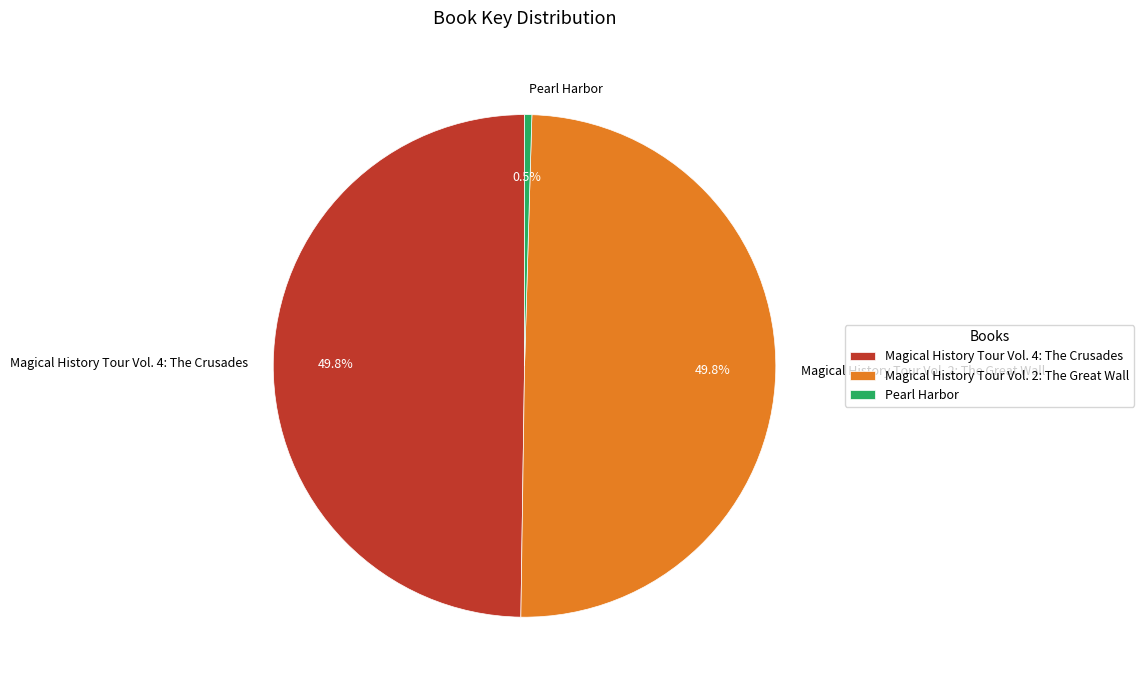

Is it true that Magical History Tour Vol. 4: The Crusades is 36% of the pie?

False